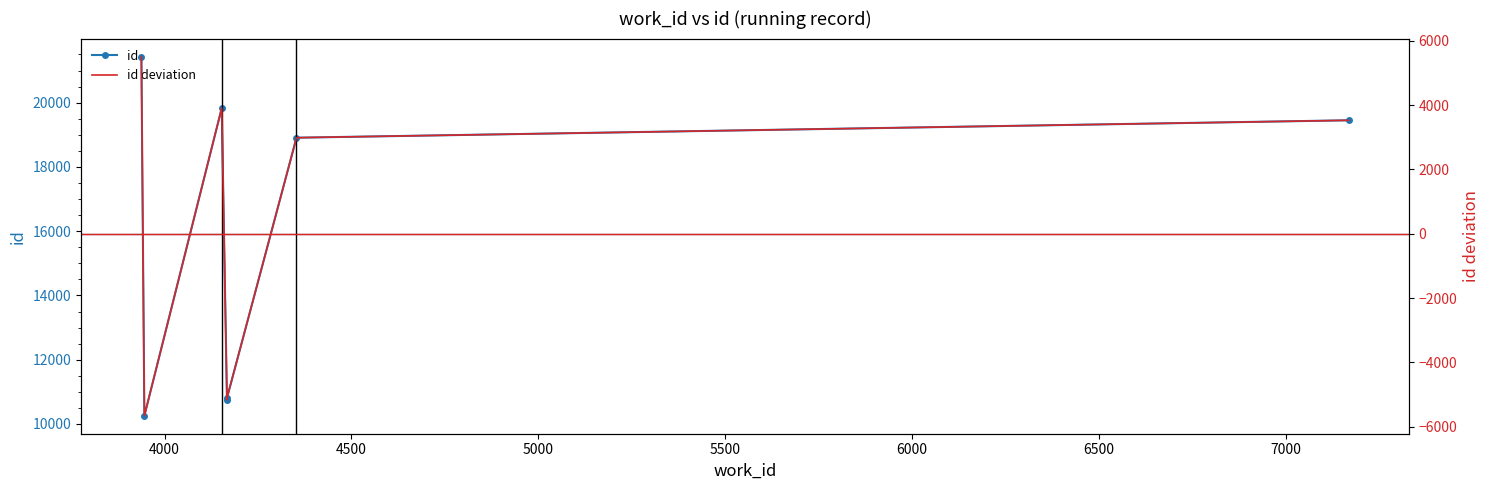

What is the maximum value for id deviation?

5514.4